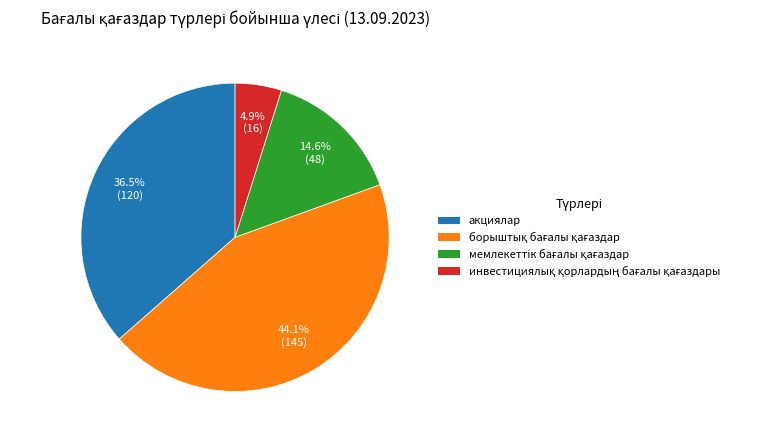

Is there a majority slice in this chart?

No